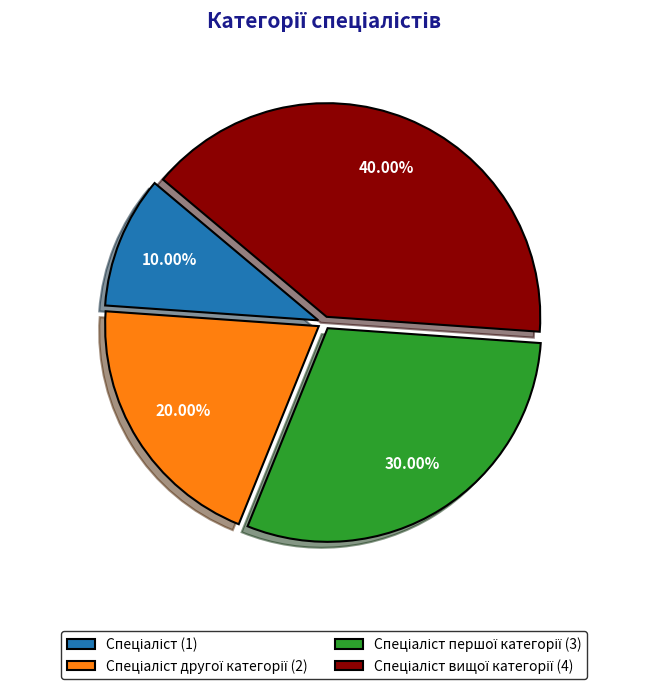

Is there a majority slice in this chart?

No